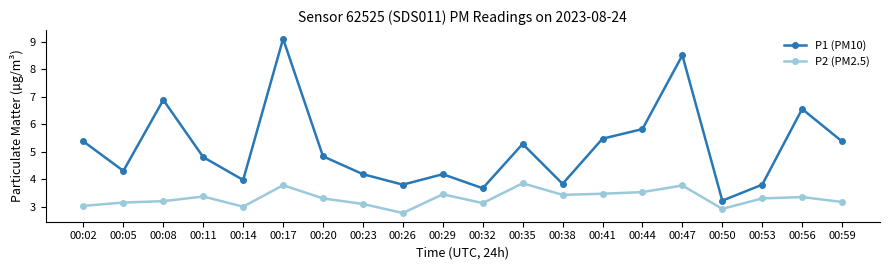

Does the chart display data point markers on the line(s)?

Yes